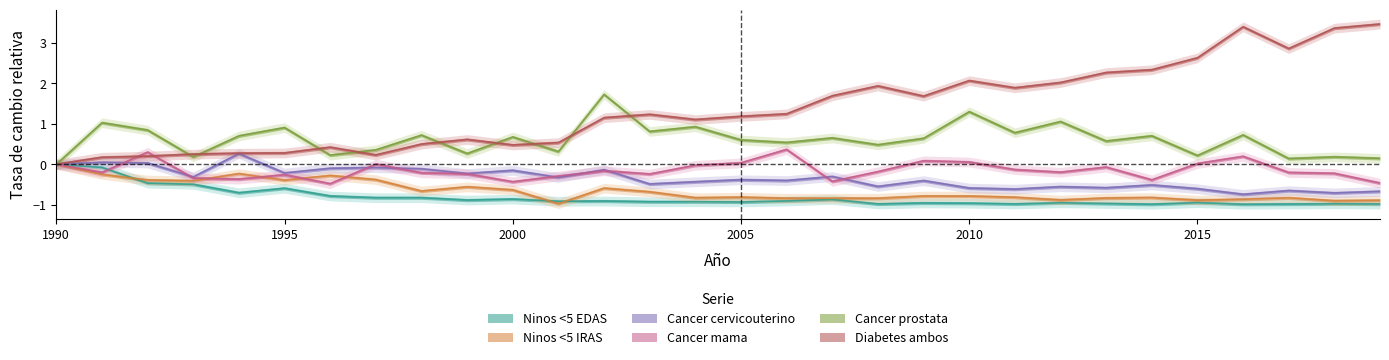

What is the sum of all Cancer mama values?

-4.5